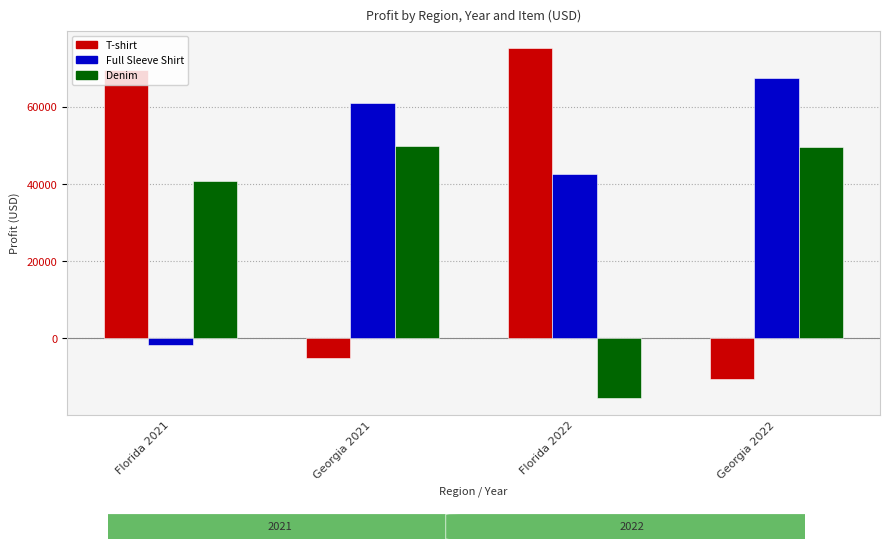

Which category has the lowest value across all series?

Florida 2022